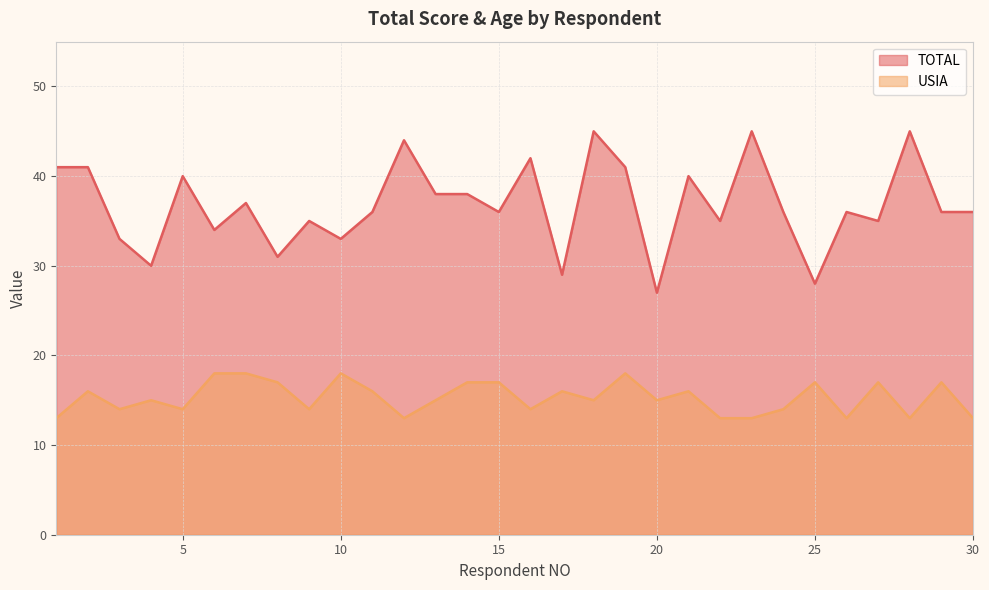

Where does the USIA series first go above 15?

2